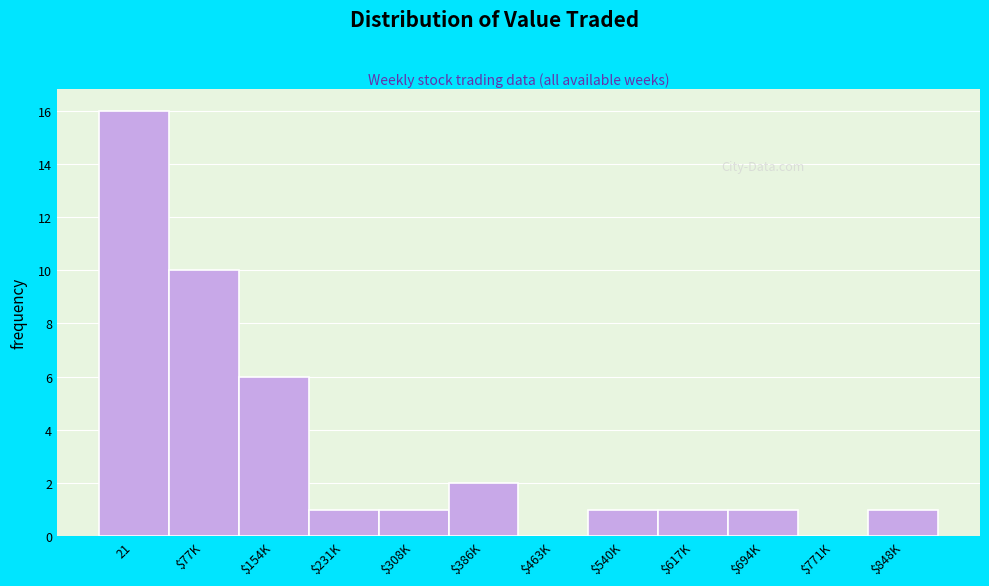

Between 21 and $771K, which is larger?

21